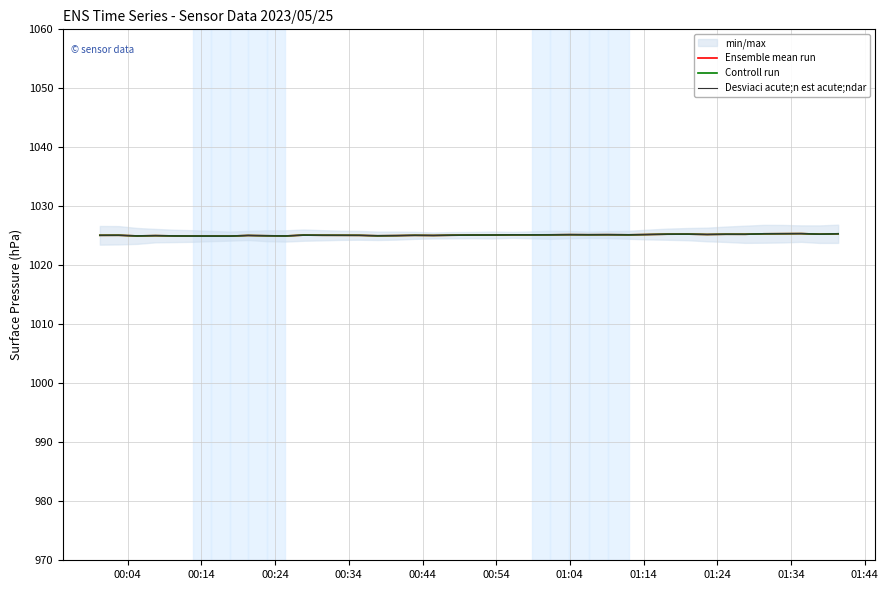

True or false: Controll run and Ensemble mean run intersect in this chart.

False